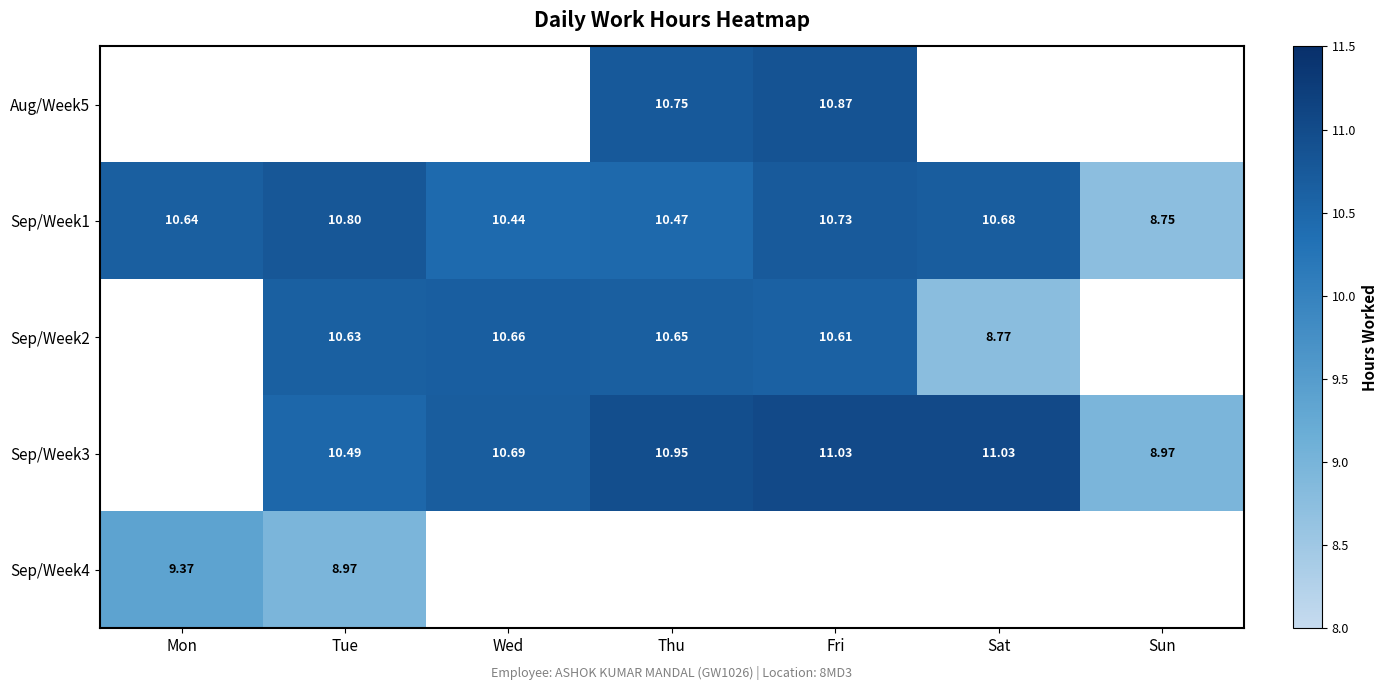

Where does the Sep/Week1 series first go above 10?

Mon